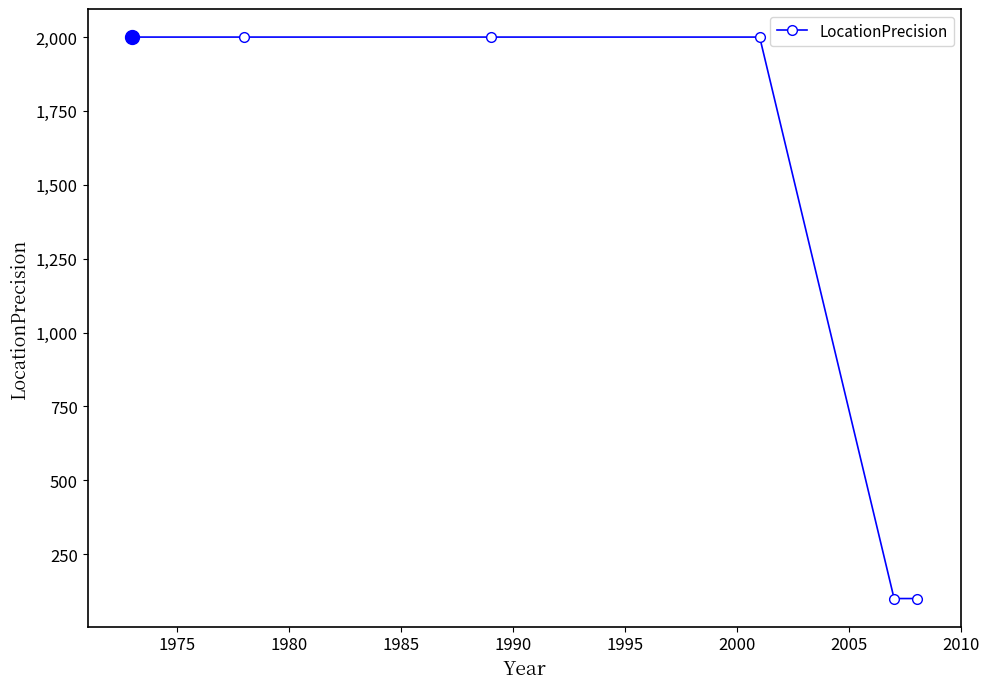

How many distinct data groups are displayed?

1